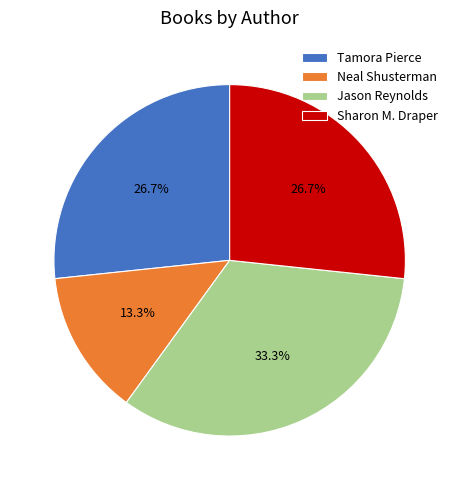

What is the smallest slice in the pie chart?

Neal Shusterman